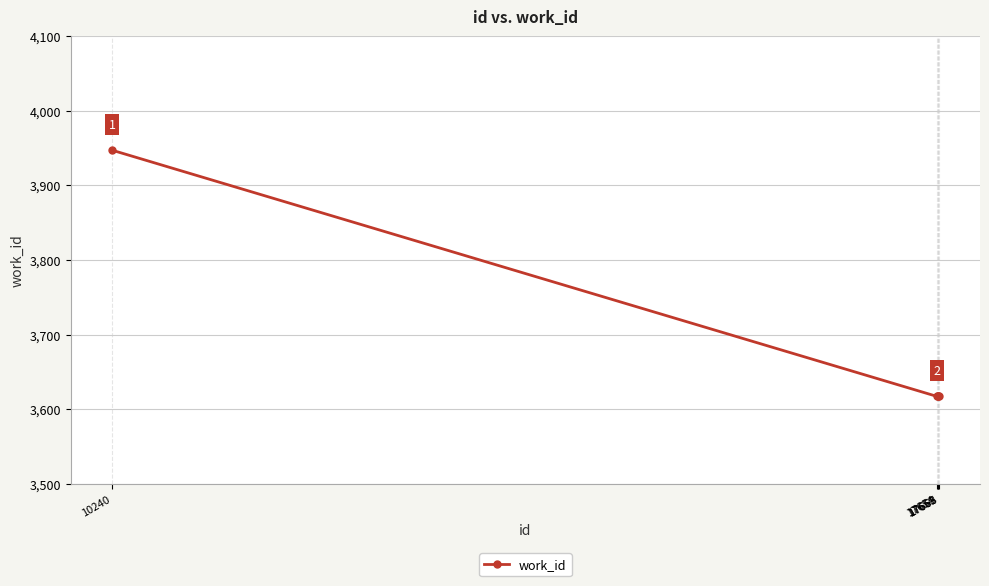

The chart shows a value of 3947 at 10240. True or false?

True